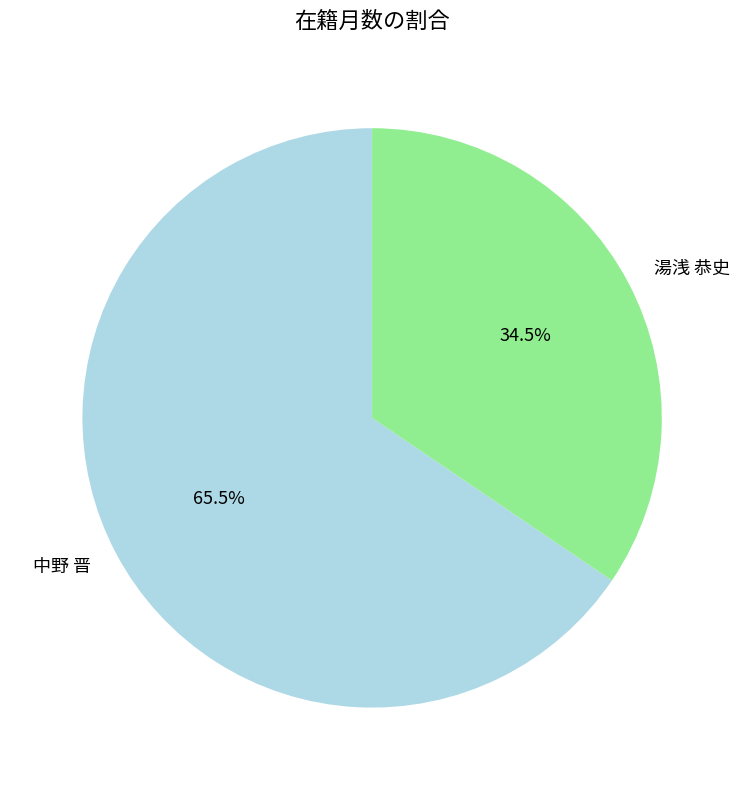

Is there a majority slice in this chart?

Yes